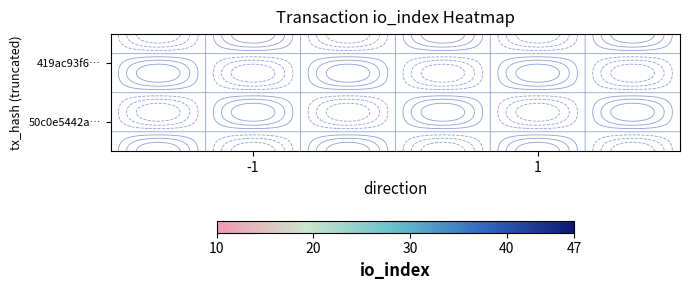

Is it true that 50c0e5442a… equals -20 at 1?

False